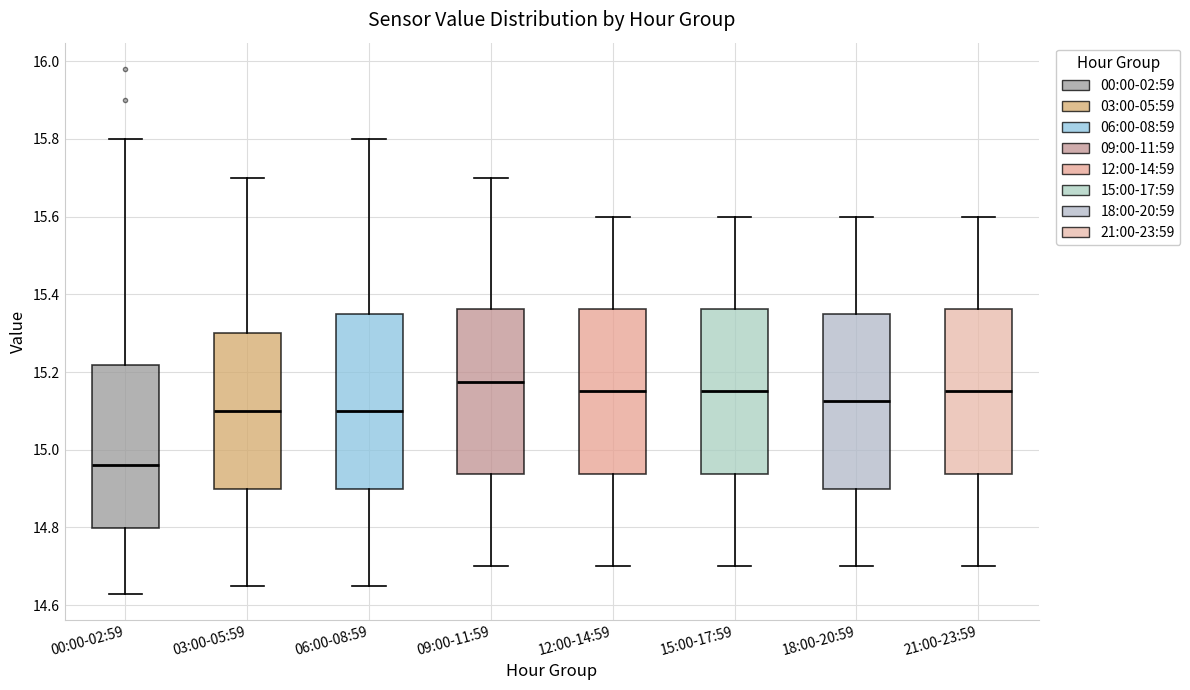

Reading left to right, transcribe this box plot: for each box, give where its median line is, the range the box spans, and where its two whiskers end, as read against the y-axis. The values are not printed on the chart, so give them approximately, as read against the axis.

00:00-02:59: median 14.96, box 14.80 to 15.22, whiskers 14.64 to 15.80
03:00-05:59: median 15.10, box 14.90 to 15.30, whiskers 14.66 to 15.70
06:00-08:59: median 15.10, box 14.90 to 15.36, whiskers 14.66 to 15.80
09:00-11:59: median 15.18, box 14.94 to 15.36, whiskers 14.70 to 15.70
12:00-14:59: median 15.16, box 14.94 to 15.36, whiskers 14.70 to 15.60
15:00-17:59: median 15.16, box 14.94 to 15.36, whiskers 14.70 to 15.60
18:00-20:59: median 15.12, box 14.90 to 15.36, whiskers 14.70 to 15.60
21:00-23:59: median 15.16, box 14.94 to 15.36, whiskers 14.70 to 15.60